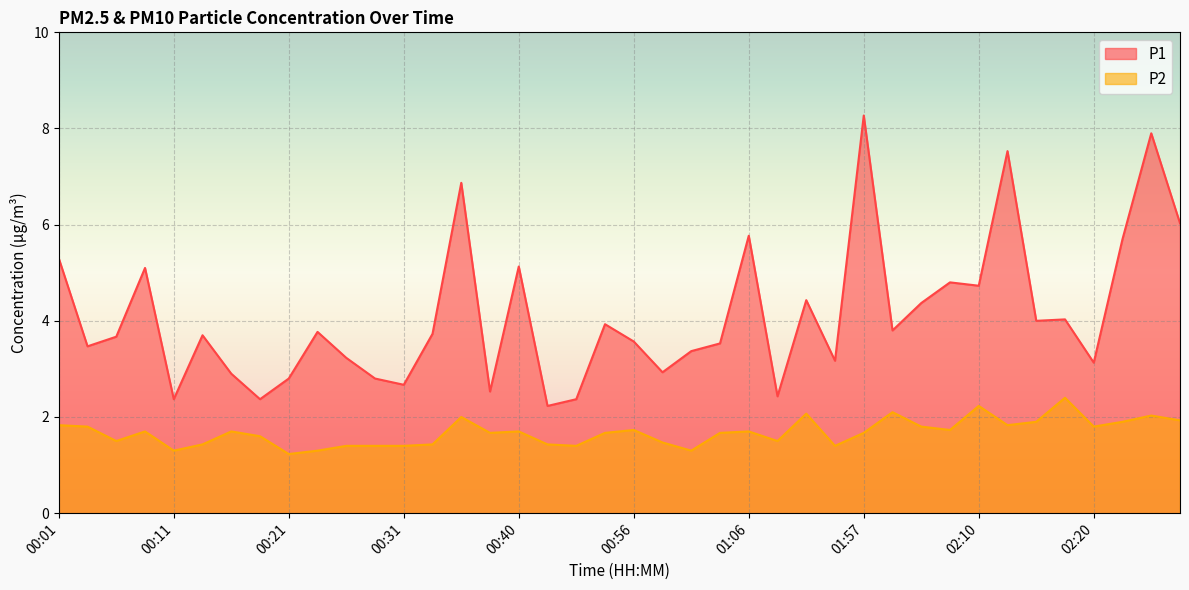

What is the greatest value displayed?

8.3